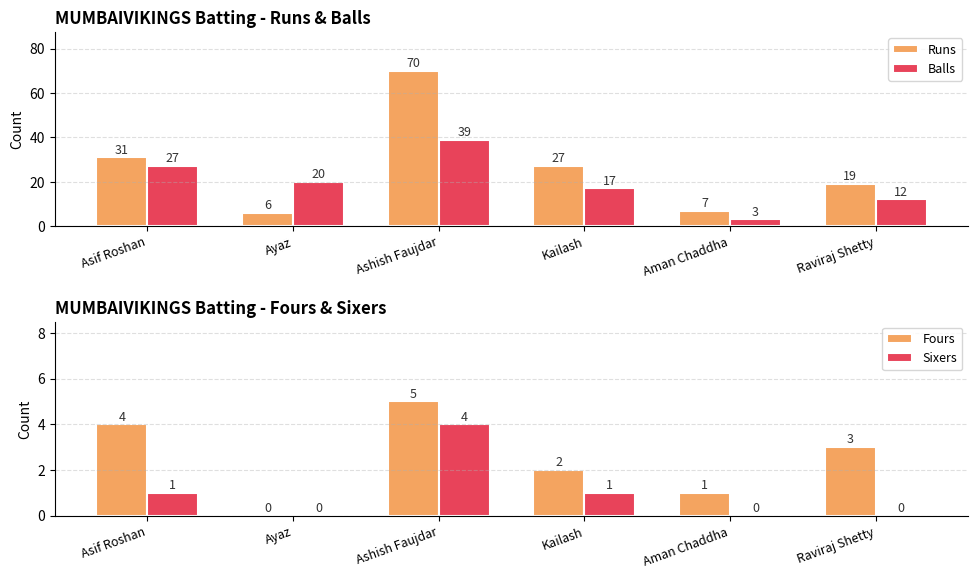

What is the difference between the maximum and second lowest values in the Runs series?

63